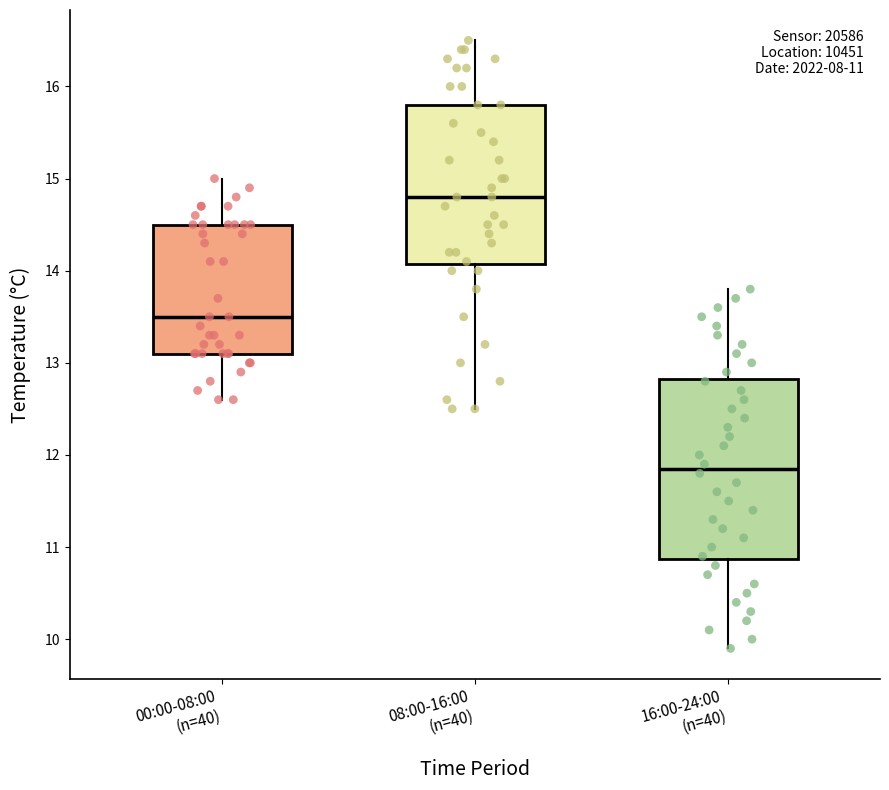

Which box has the highest median line?

08:00-16:00 (n=40)